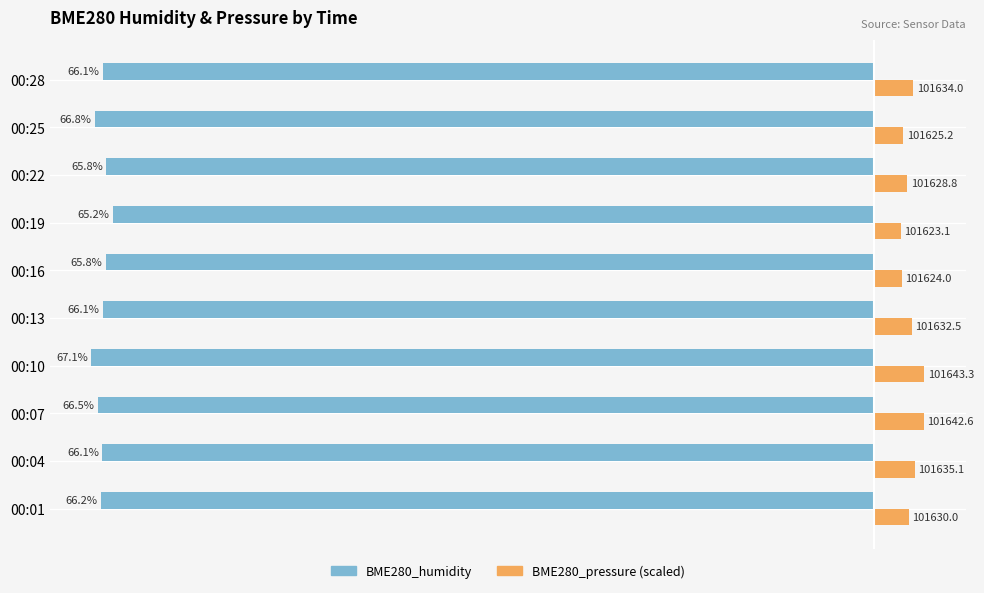

Which series has the largest total across all categories?

BME280_pressure (scaled)